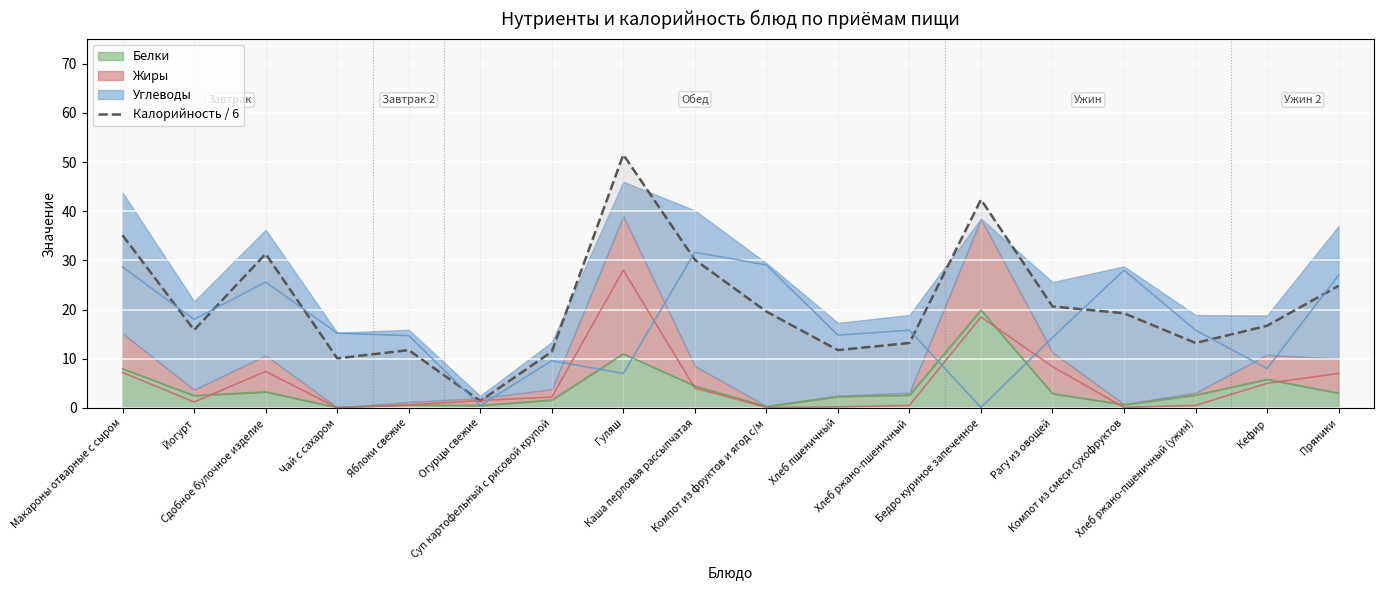

How many lines are shown in the chart?

1